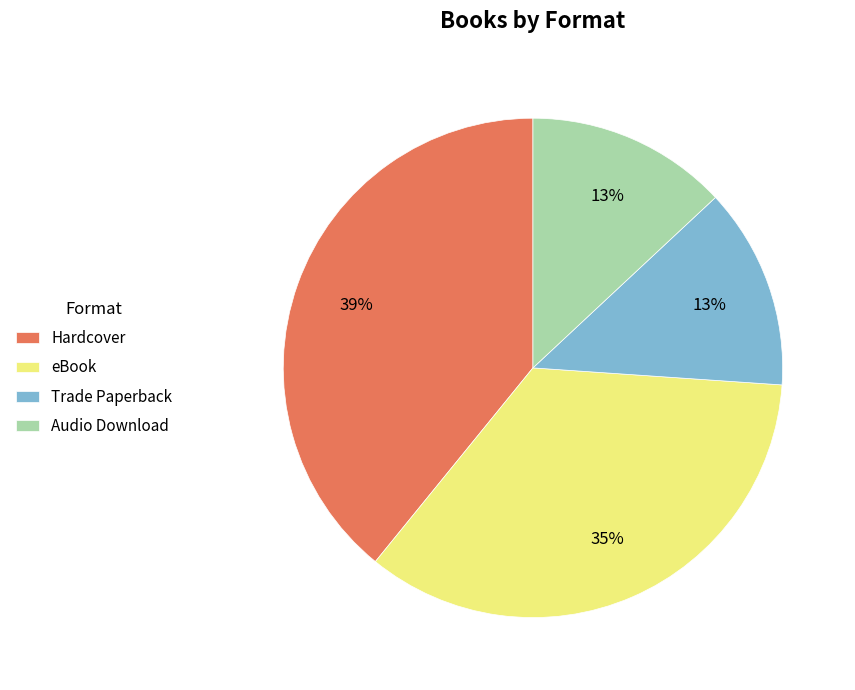

How many segments does this pie chart have?

4